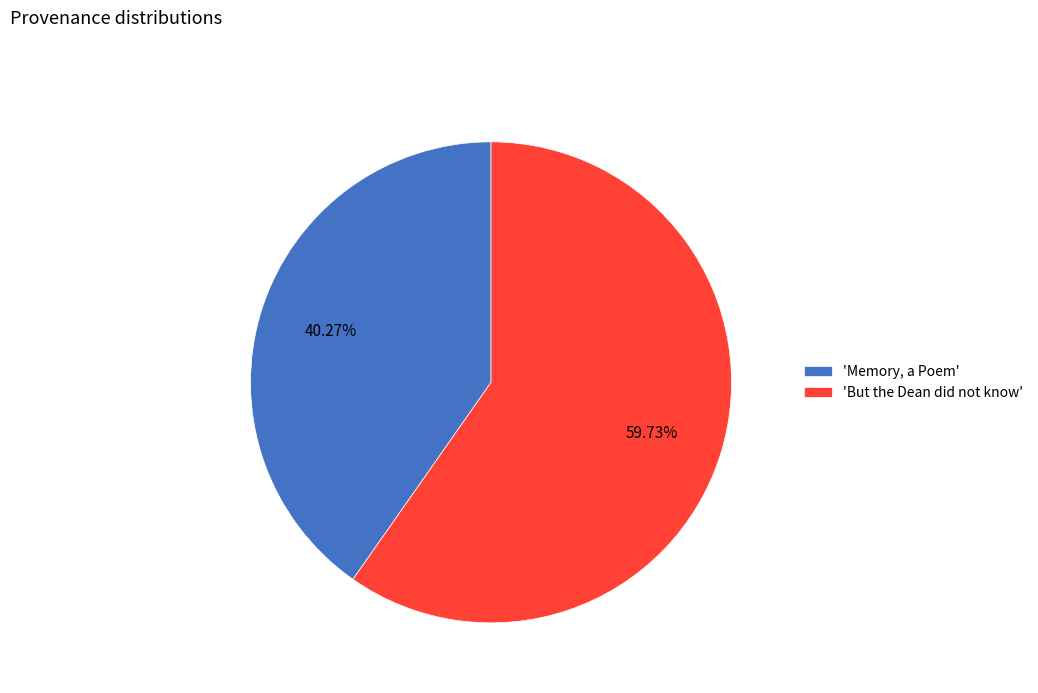

Does 'Memory, a Poem' represent more than half of the total?

No